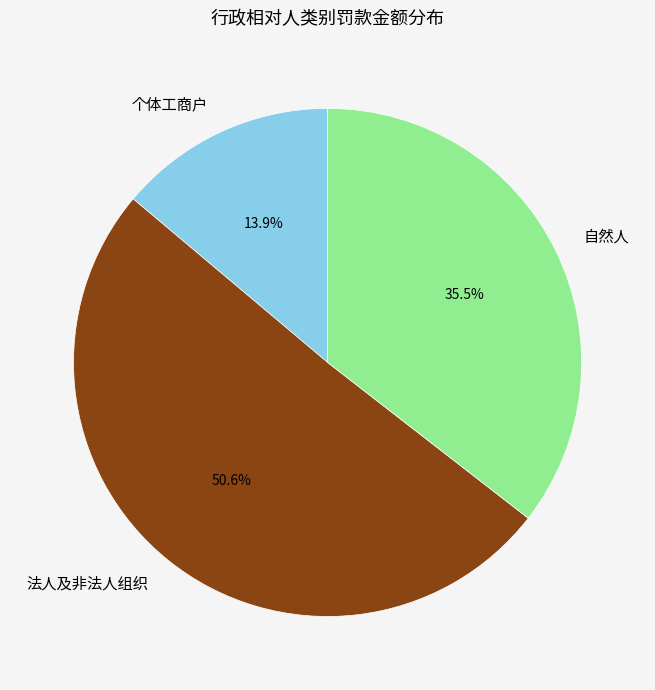

To the nearest percent, what is the difference between the largest and smallest slice percentages?

37%